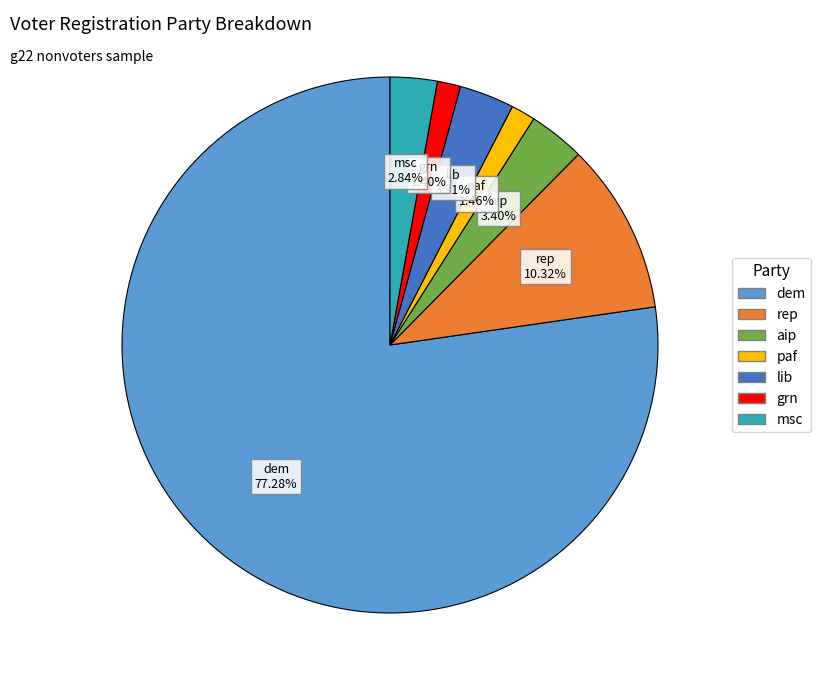

Which slice represents more than half of the pie?

dem